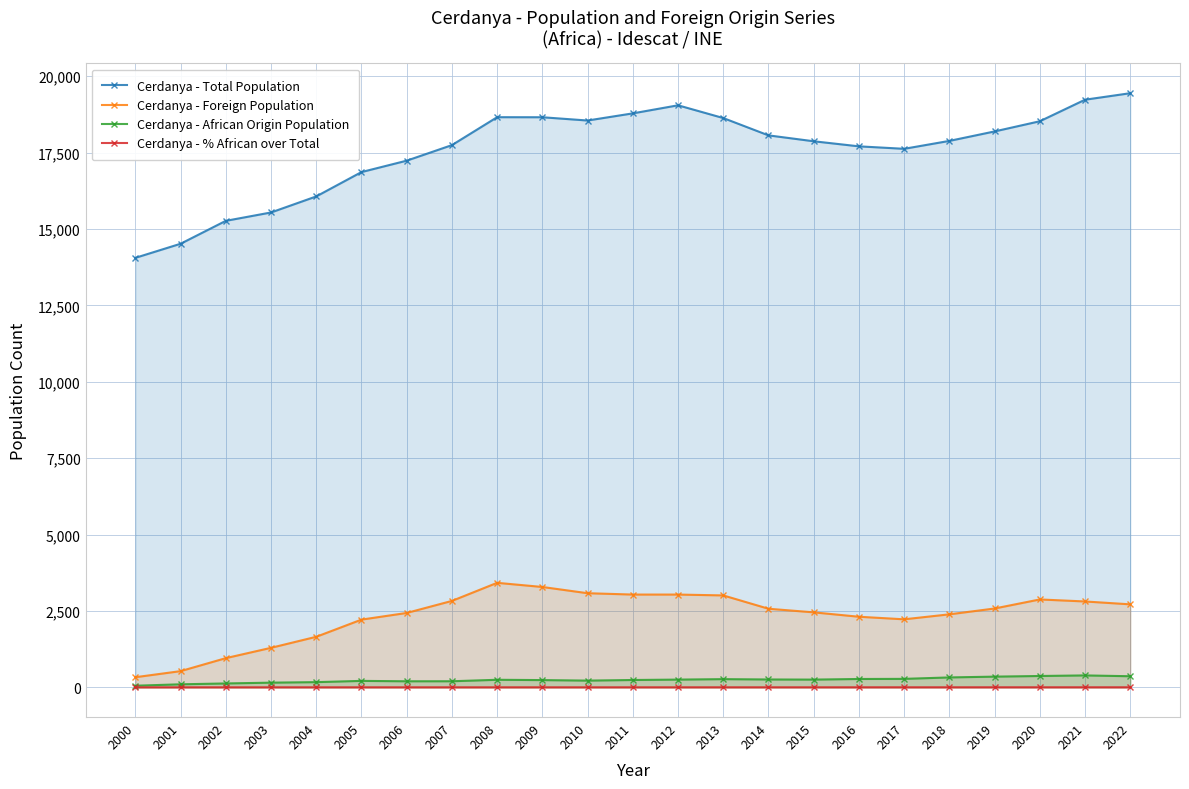

What is the difference between the maximum and second lowest values in the Cerdanya - Foreign Population series?

2890.0